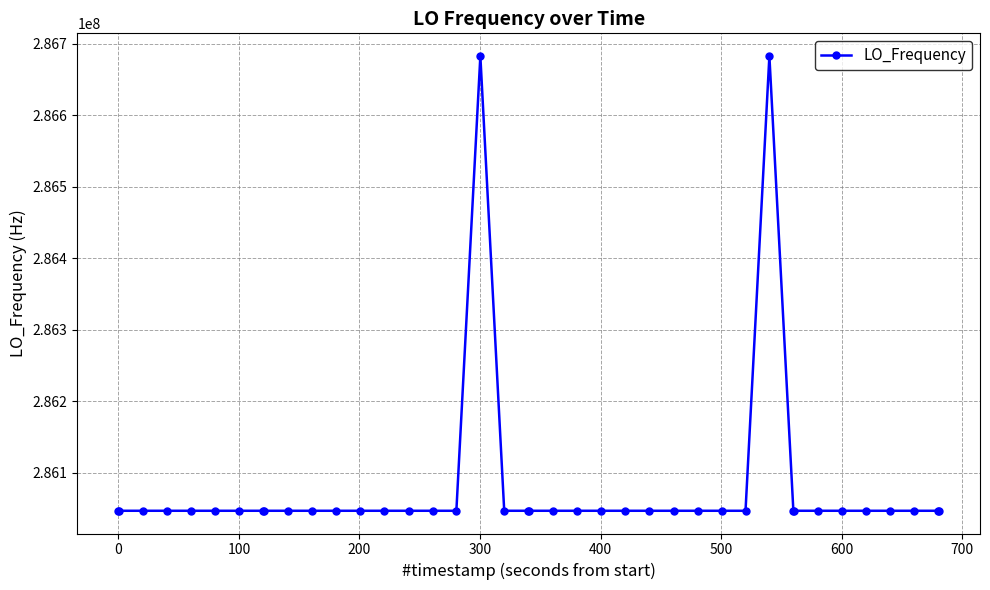

What is the smallest value displayed?

286046995.0